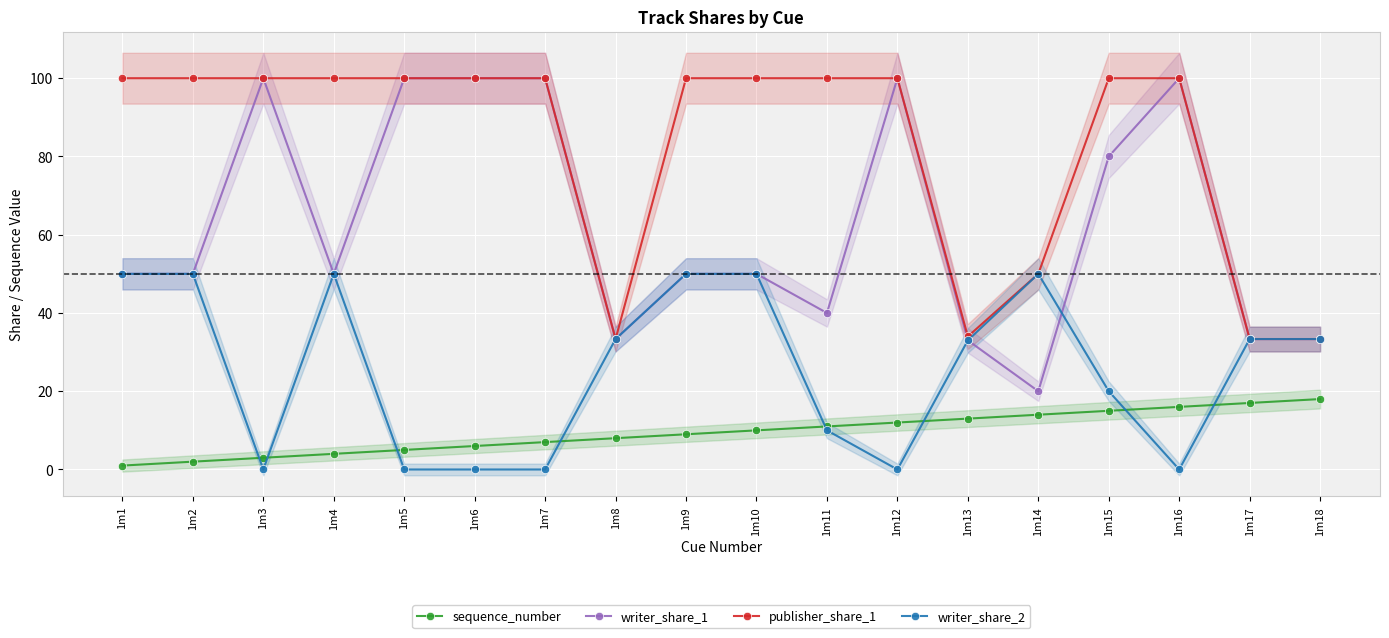

What is the minimum value for writer_share_1?

20.0